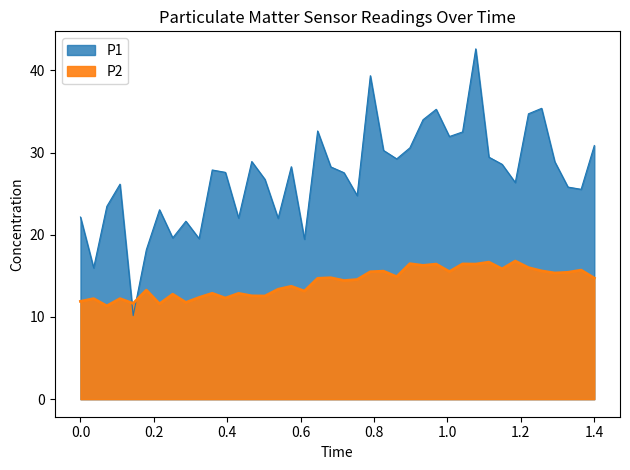

The value at 0.0 is 11.9. True or false?

True